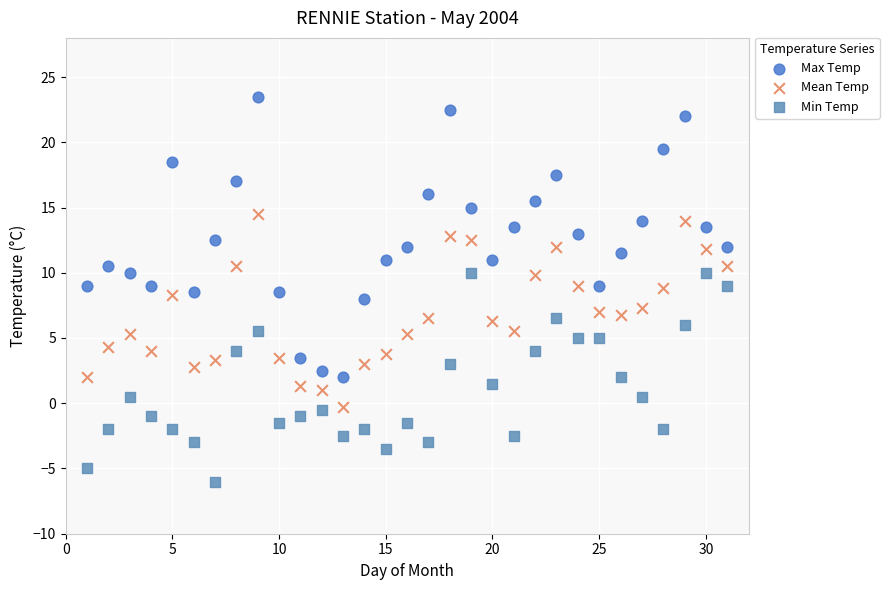

Across all data points, what is the range of Y values (max minus min)?

29.5